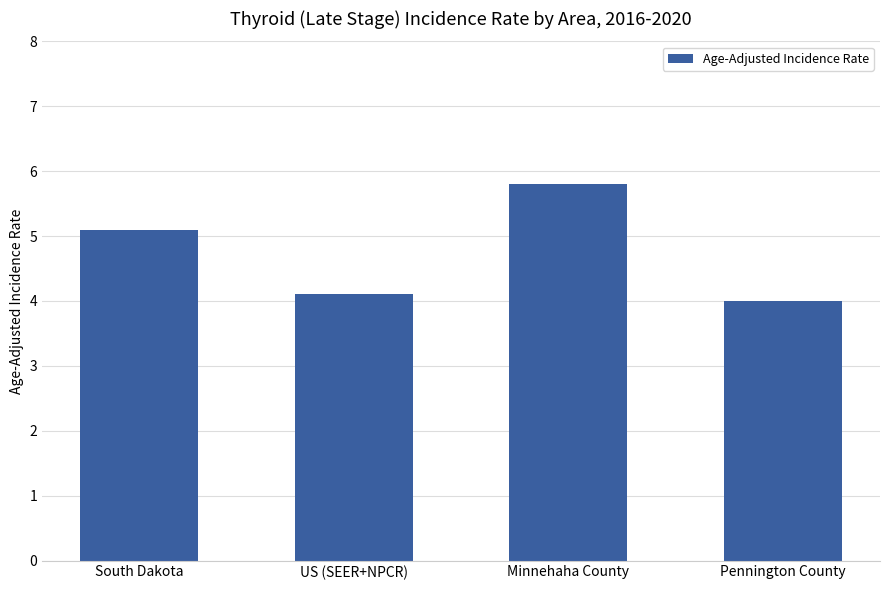

What is the sum of the values at Pennington County and US (SEER+NPCR)?

8.1